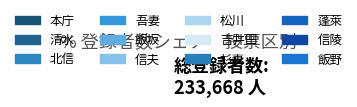

How many slices are in this pie chart?

12